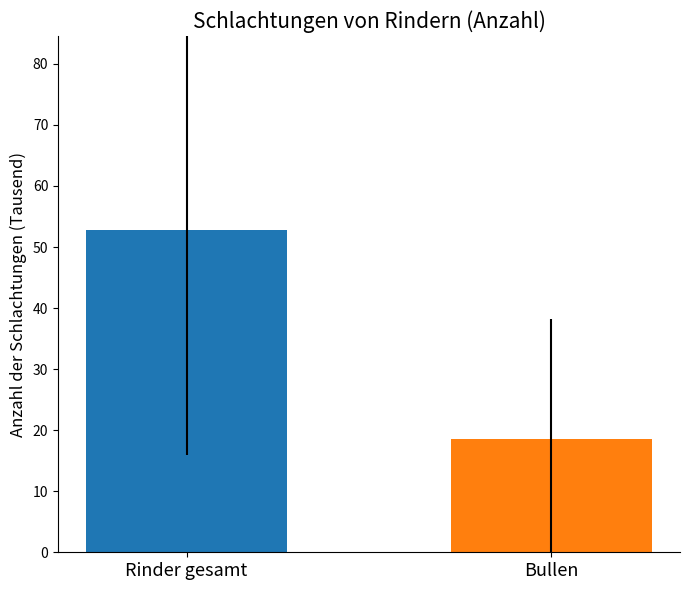

The chart shows a value of 11.0 at Bullen. True or false?

False